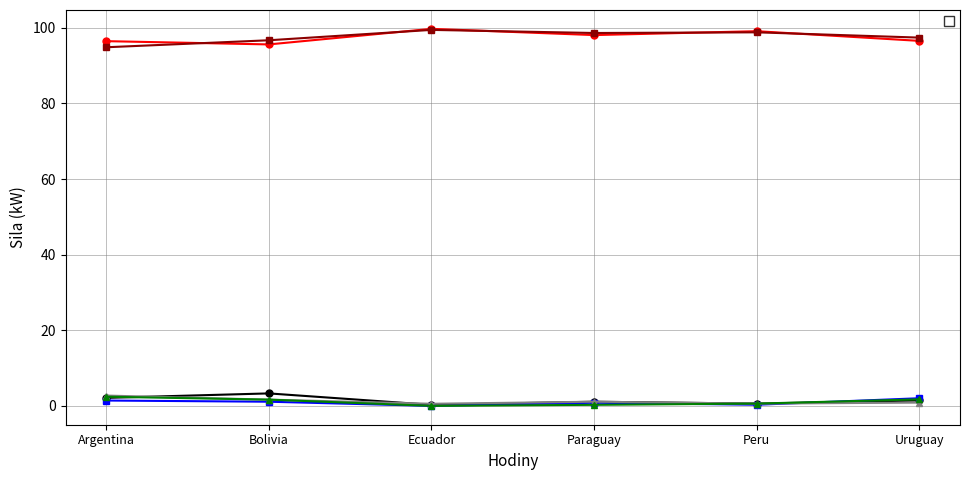

At how many categories does at least one series exceed 30?

6